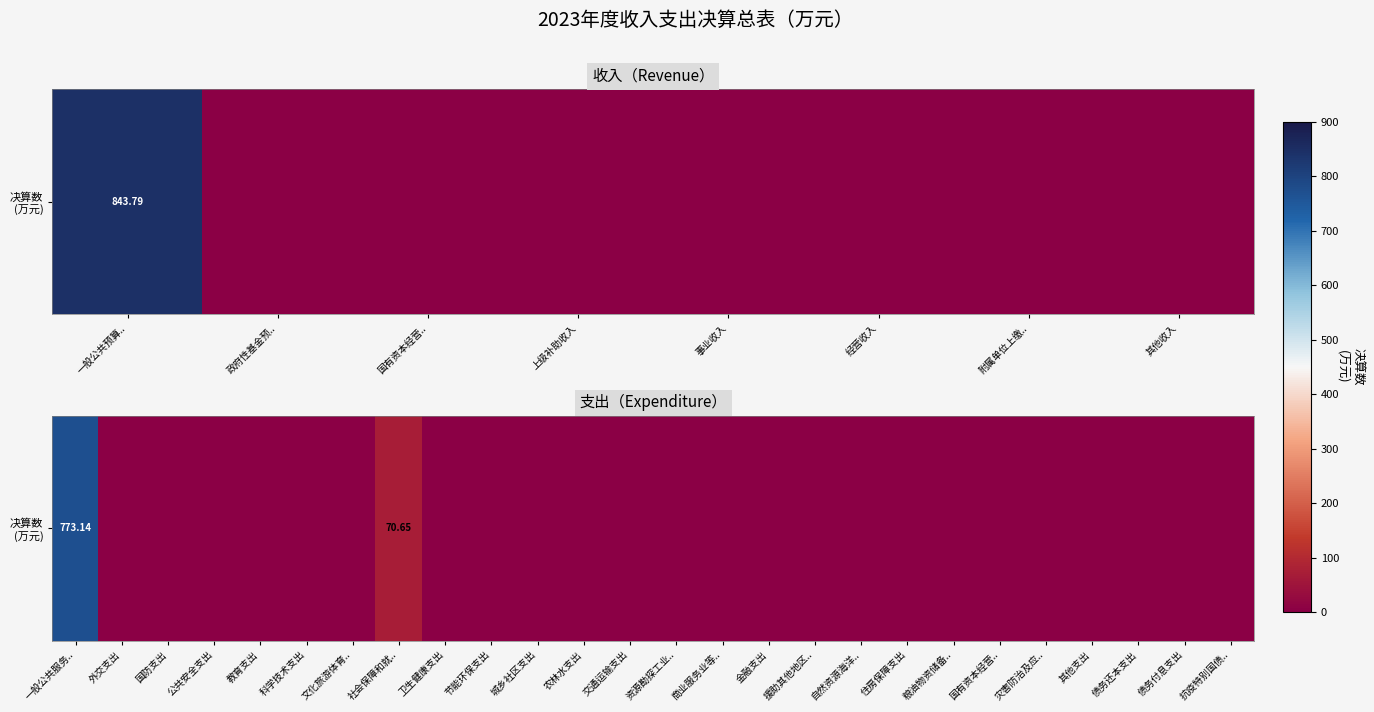

What is the difference between the maximum and second lowest values?

773.1